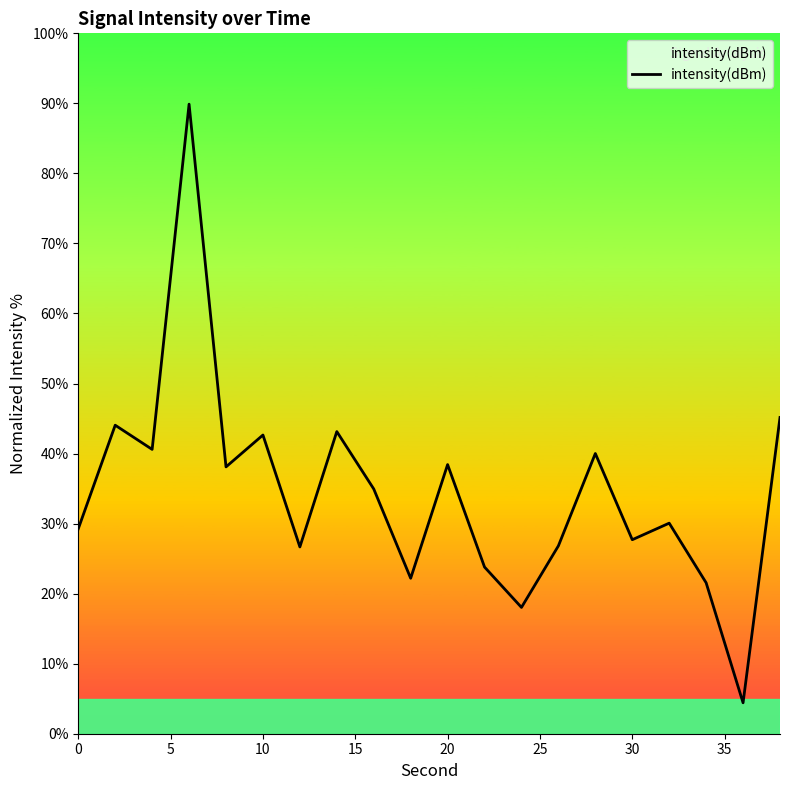

What is the smallest value displayed?

4.4